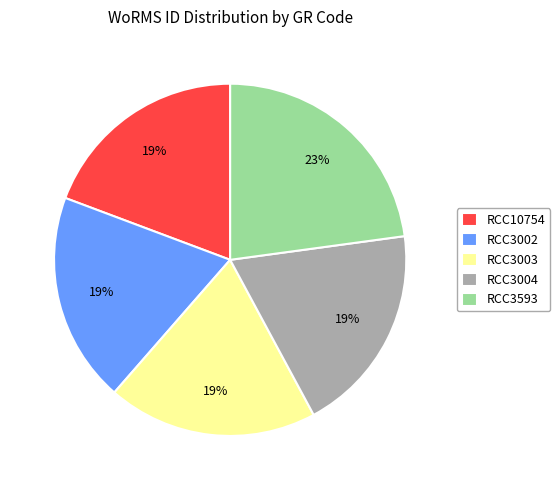

To the nearest percent, what percentage of the pie is RCC3004?

19%